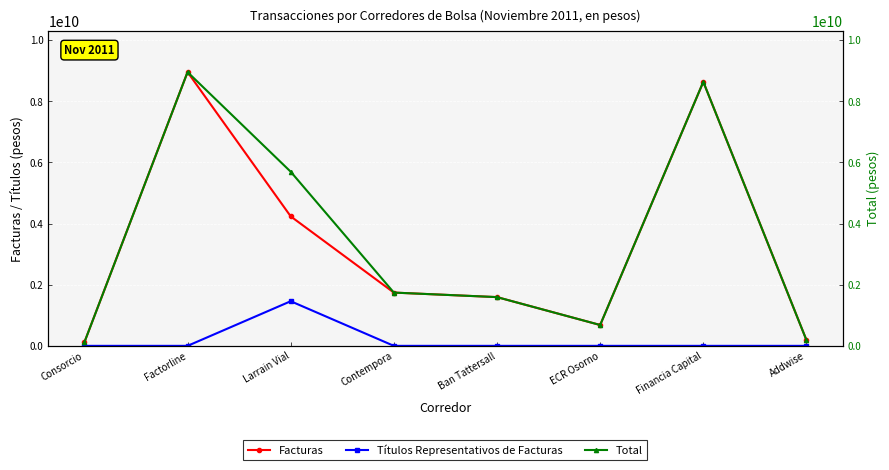

Which label corresponds to the smallest value in the chart?

Consorcio